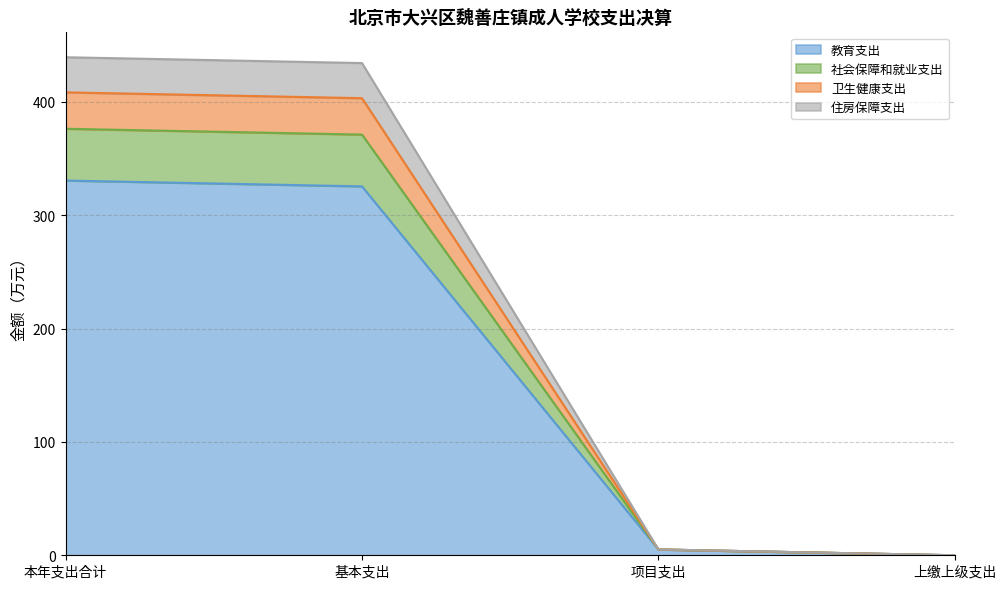

What is the total value across all series at 本年支出合计?

439.3